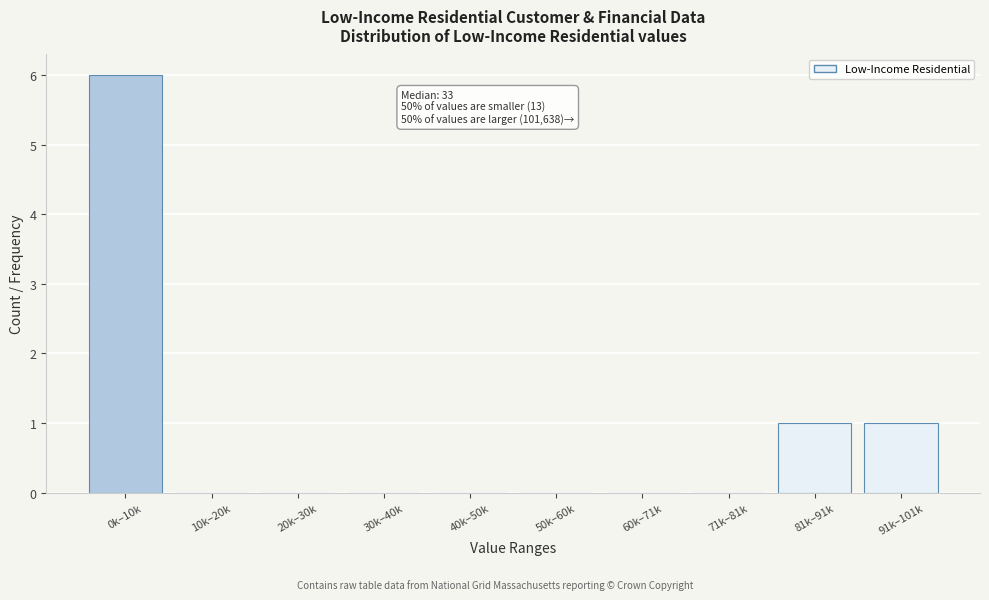

Reading right to left, what are all the values shown in this chart?

91k–101k=1	81k–91k=1	71k–81k=0	60k–71k=0	50k–60k=0	40k–50k=0	30k–40k=0	20k–30k=0	10k–20k=0	0k–10k=6